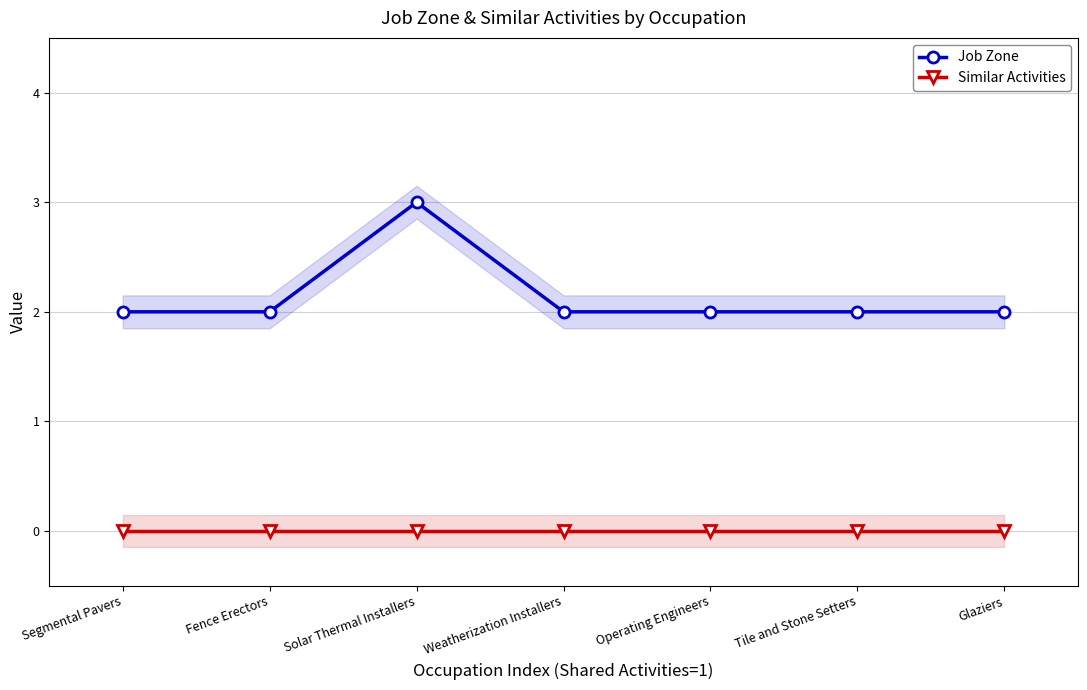

List the labels in order of Job Zone value, largest first.

Solar Thermal Installers, Segmental Pavers, Fence Erectors, Weatherization Installers, Operating Engineers, Tile and Stone Setters, Glaziers